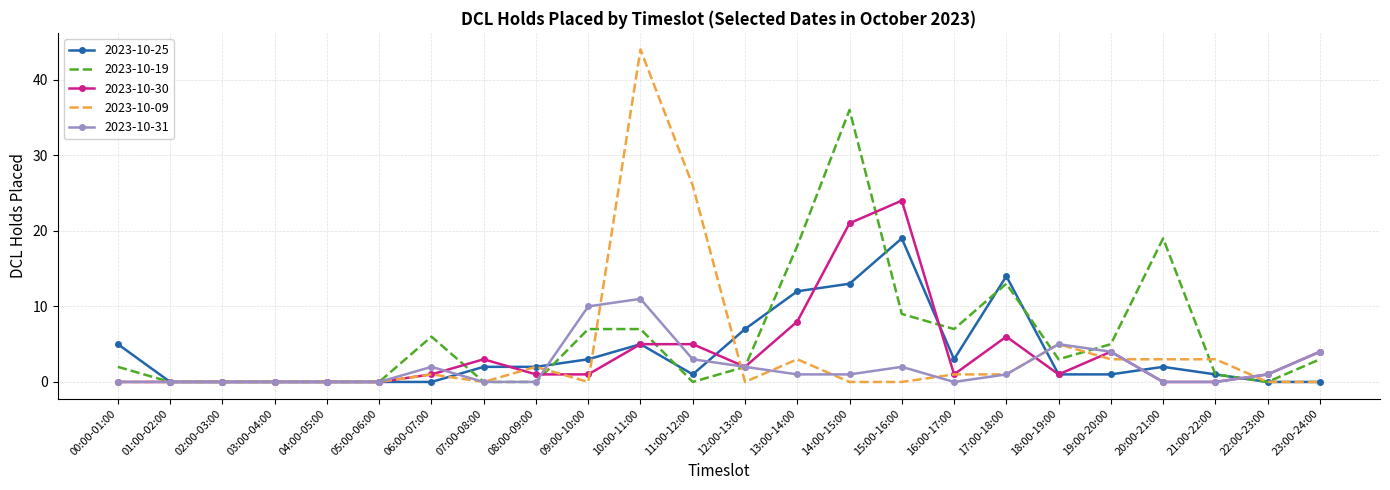

Rank the series by their maximum value, from lowest to highest.

2023-10-31, 2023-10-25, 2023-10-30, 2023-10-19, 2023-10-09